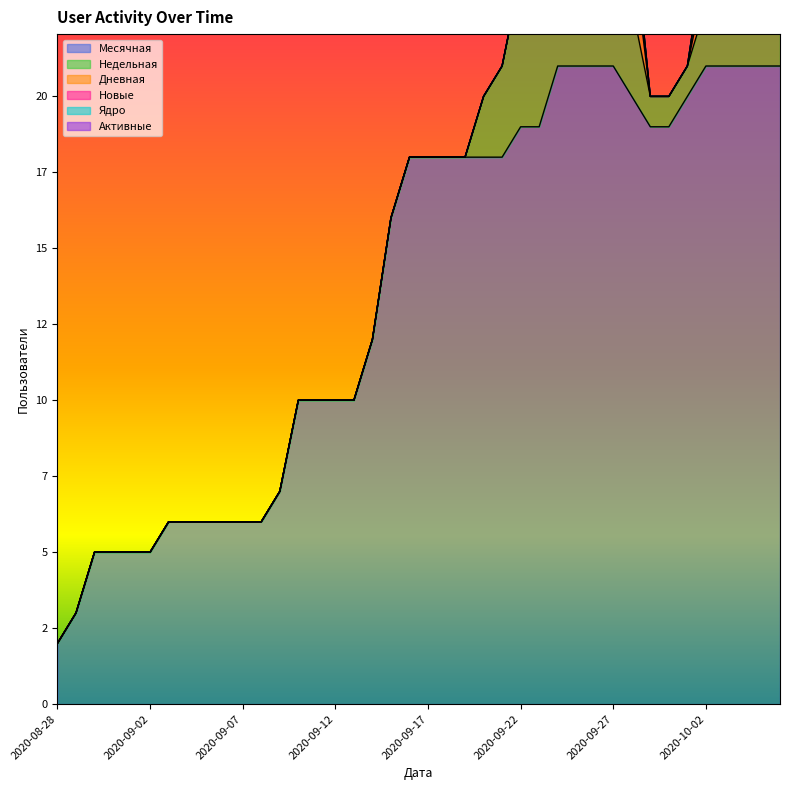

What position from the right is 2020-09-14?

23